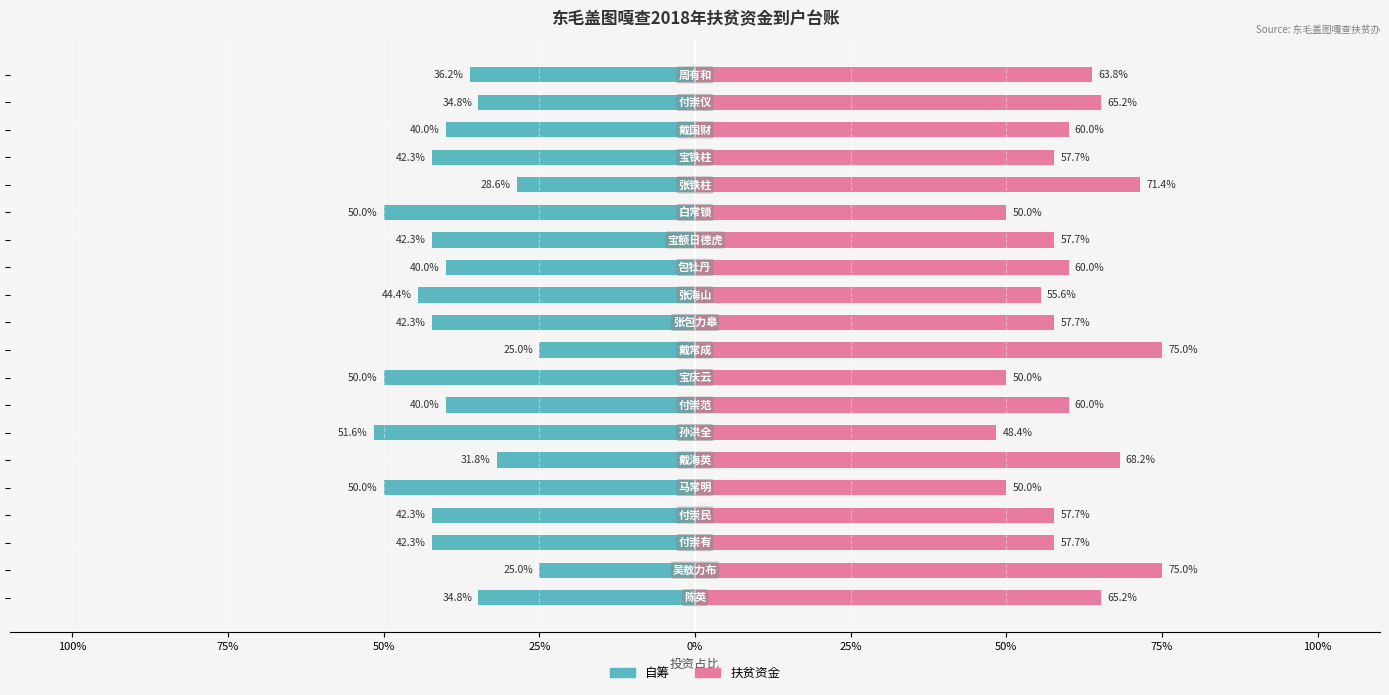

What is the approximate value of 自筹 at 9?

-25.0